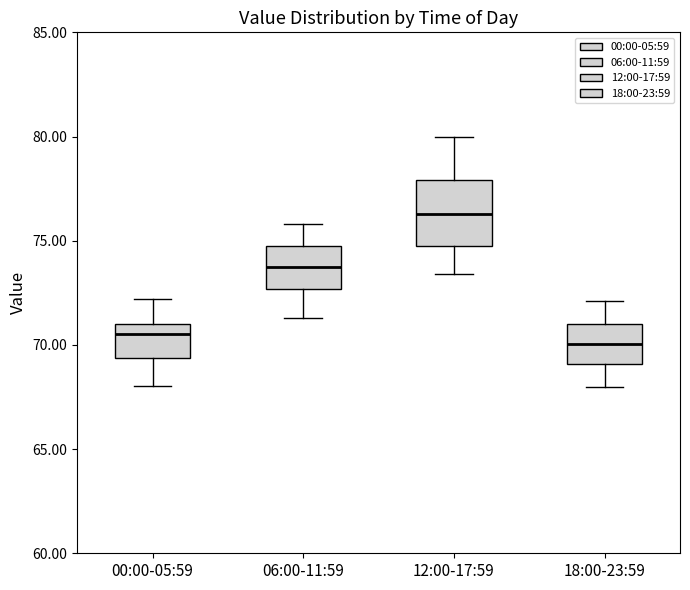

Which box is the tallest, from its lower edge to its upper edge?

12:00-17:59